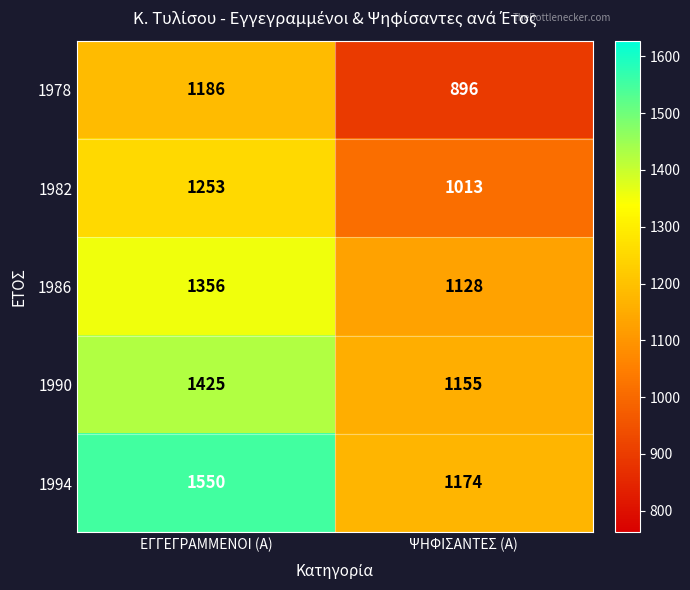

The value of 1994 at ΨΗΦΙΣΑΝΤΕΣ (Α) is 1174. True or false?

True